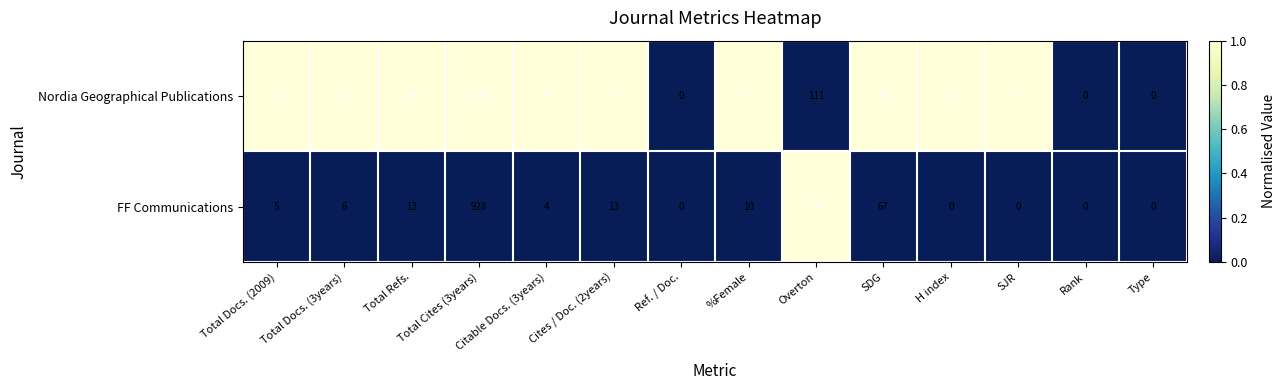

Which series has the widest spread of values?

Nordia Geographical Publications